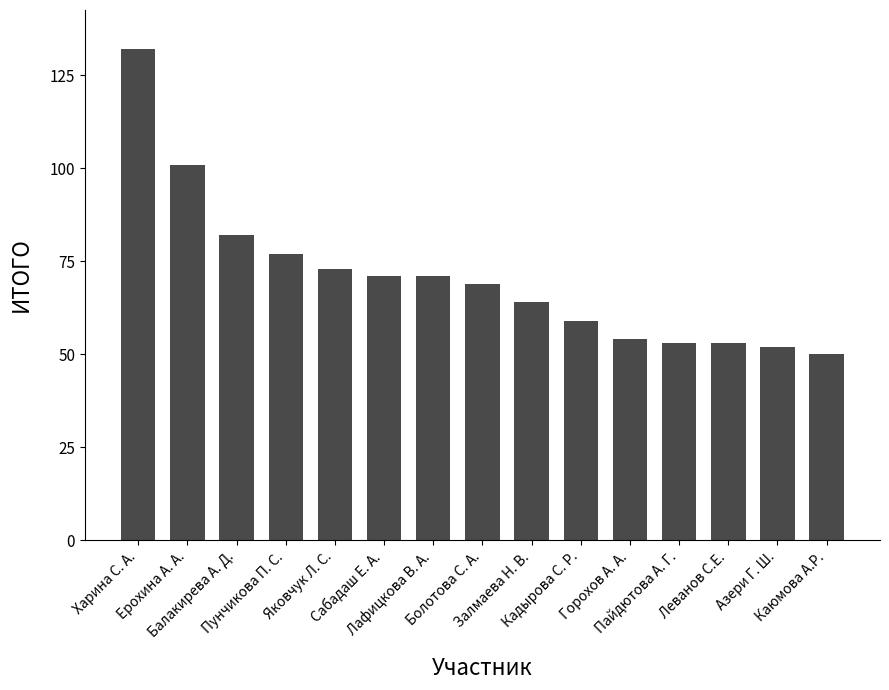

Approximately how many times larger is the value at Пайдютова А. Г. compared to Харина С. А.?

0.4